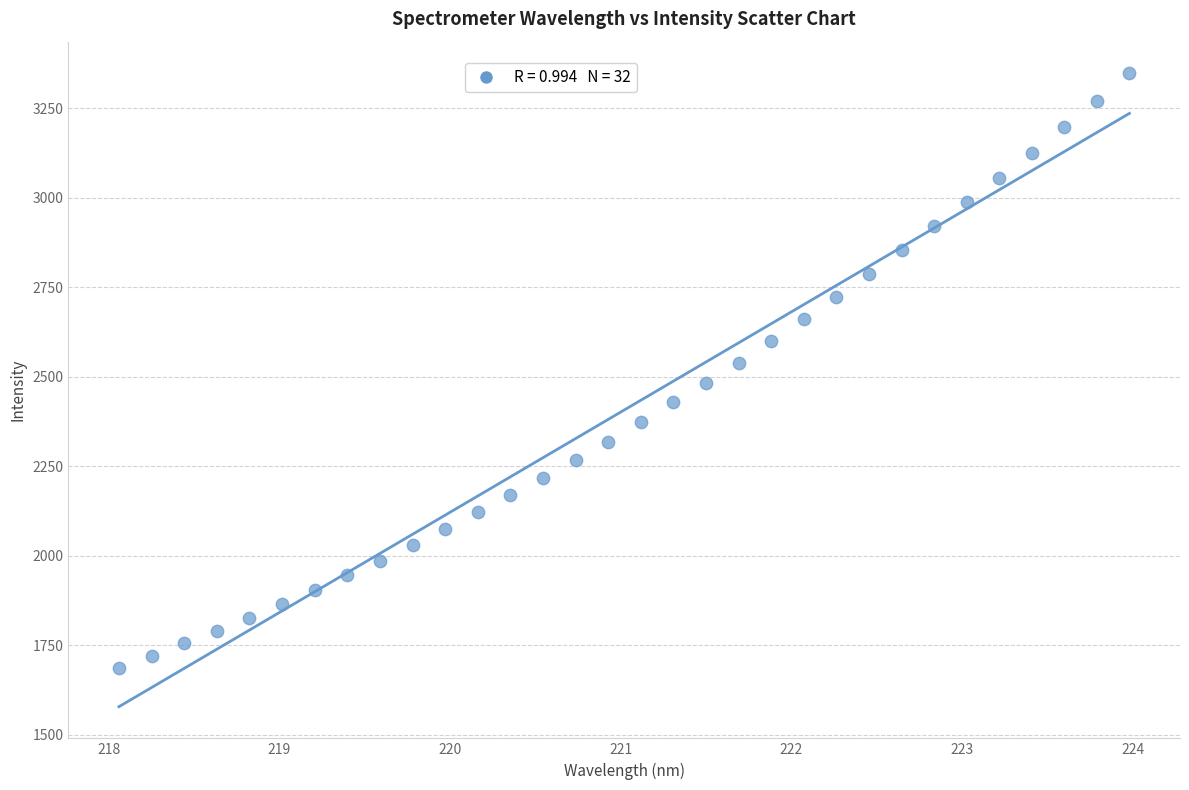

What is the range of Y values (max minus min)?

1660.2